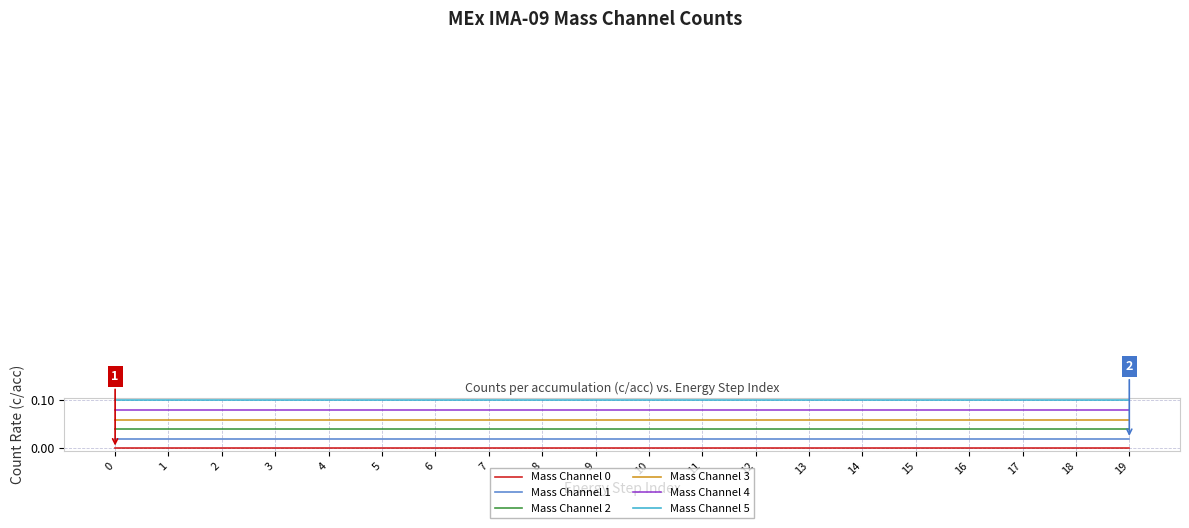

Is it true that Mass Channel 3 equals 0.1 at 14?

True